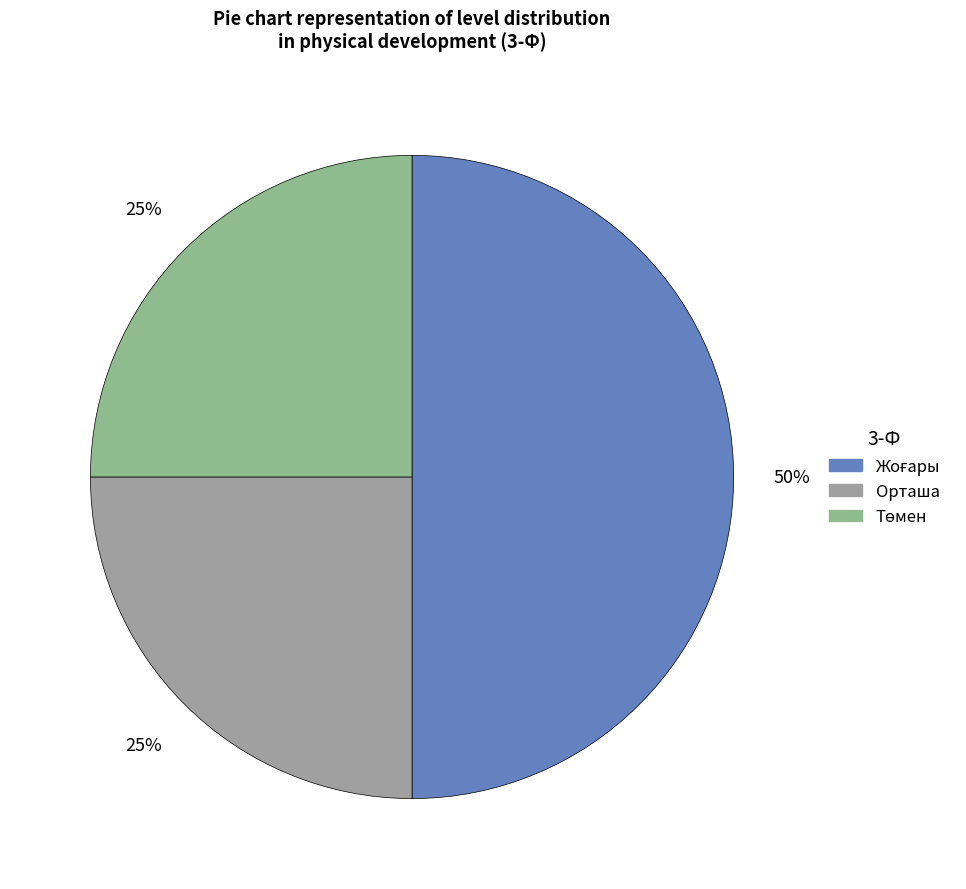

To the nearest percent, what percentage of the pie is Орташа?

25%